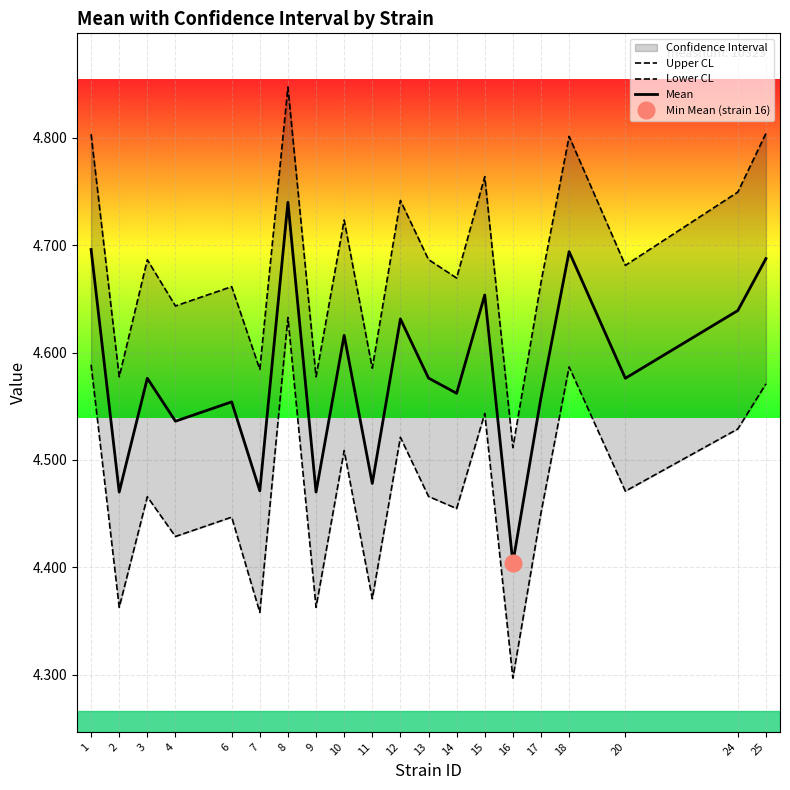

What is the value of the Lower CL point at the 13th from the left?

4.5